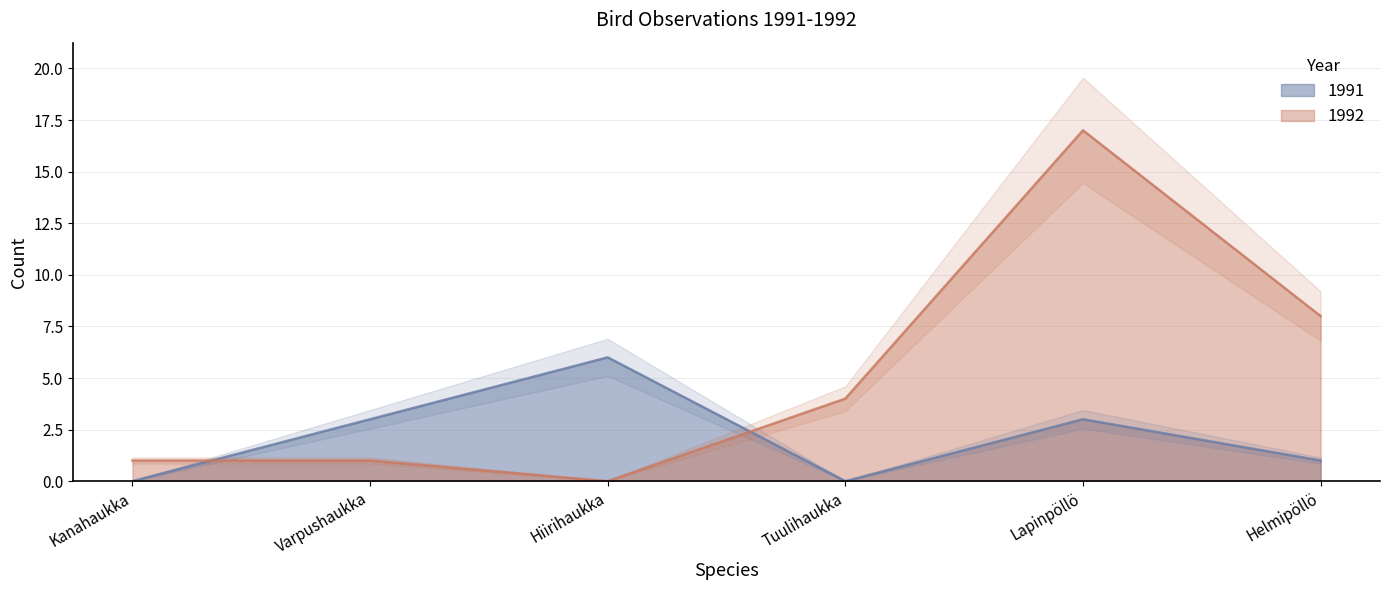

Where do 1992 and 1991 first cross each other?

Kanahaukka and Varpushaukka